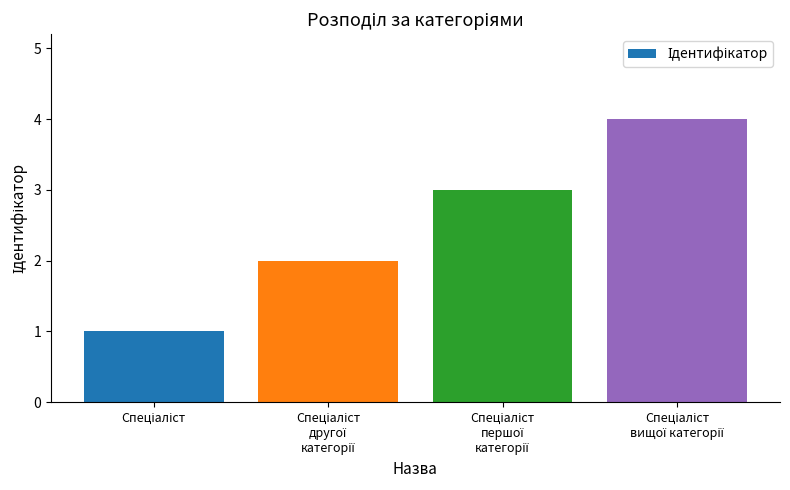

What is the sum of all values?

10